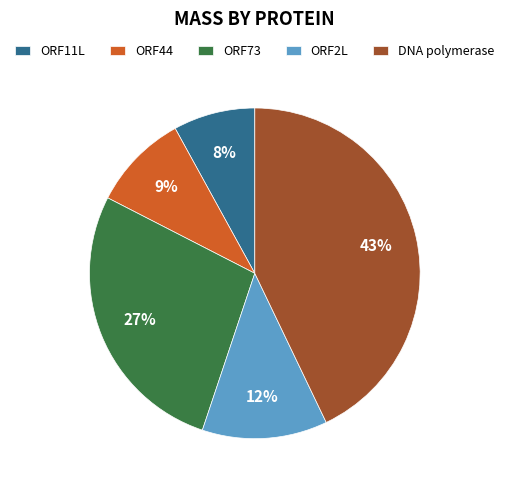

Rank the categories by value from highest to lowest.

DNA polymerase, ORF73, ORF2L, ORF44, ORF11L